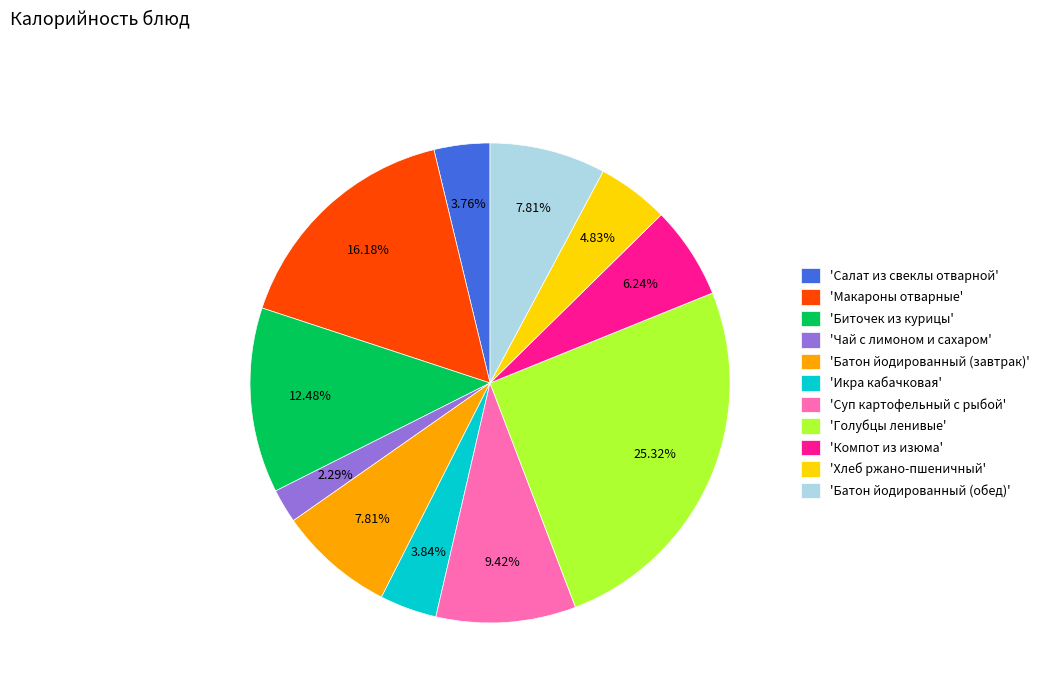

Which category has the biggest portion of the pie?

'Голубцы ленивые'